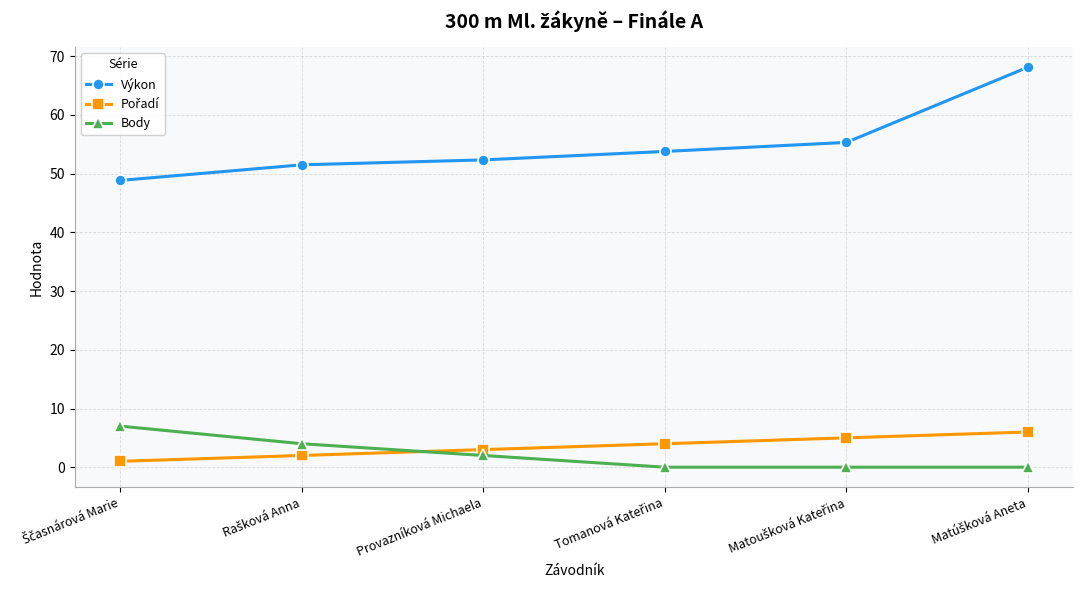

The Výkon series shows 52.4 at Provazníková Michaela. True or false?

True